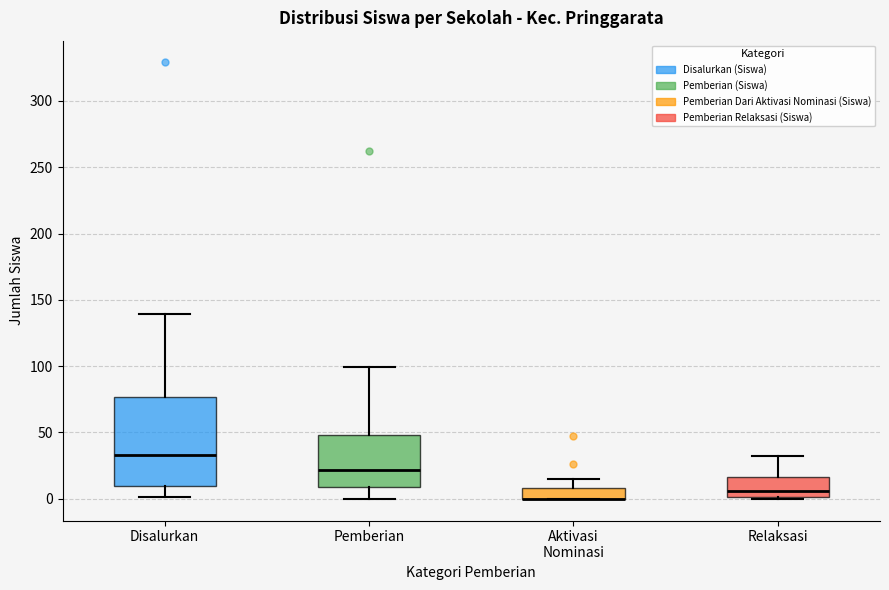

Reading left to right, transcribe this box plot: for each box, give where its median line is, the range the box spans, and where its two whiskers end, as read against the y-axis. The values are not printed on the chart, so give them approximately, as read against the axis.

Disalurkan: median 35, box 10 to 75, whiskers 0 to 140
Pemberian: median 20, box 10 to 50, whiskers 0 to 100
Aktivasi Nominasi: median 0 (drawn on the box's lower edge), box 0 to 10, whiskers 0 to 15
Relaksasi: median 5, box 0 to 15, whiskers 0 to 30